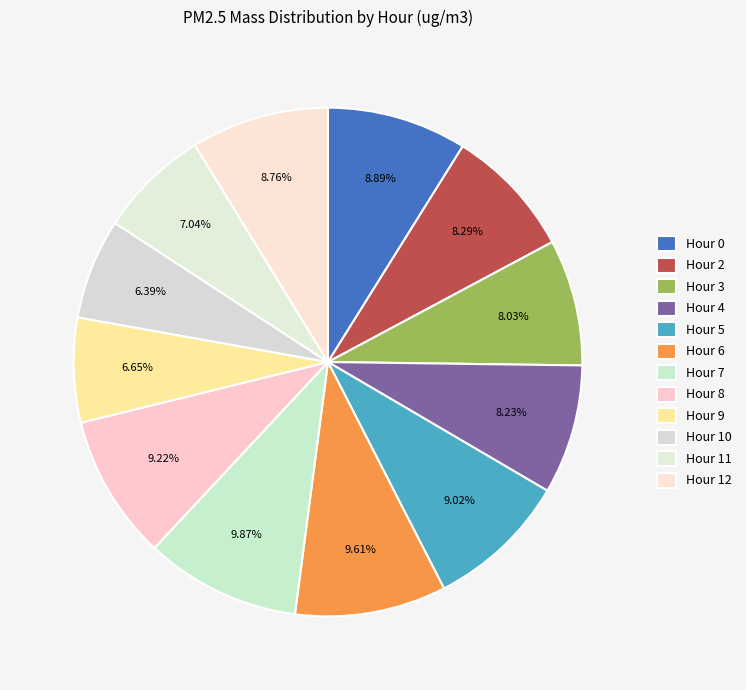

How many slices are in this pie chart?

12